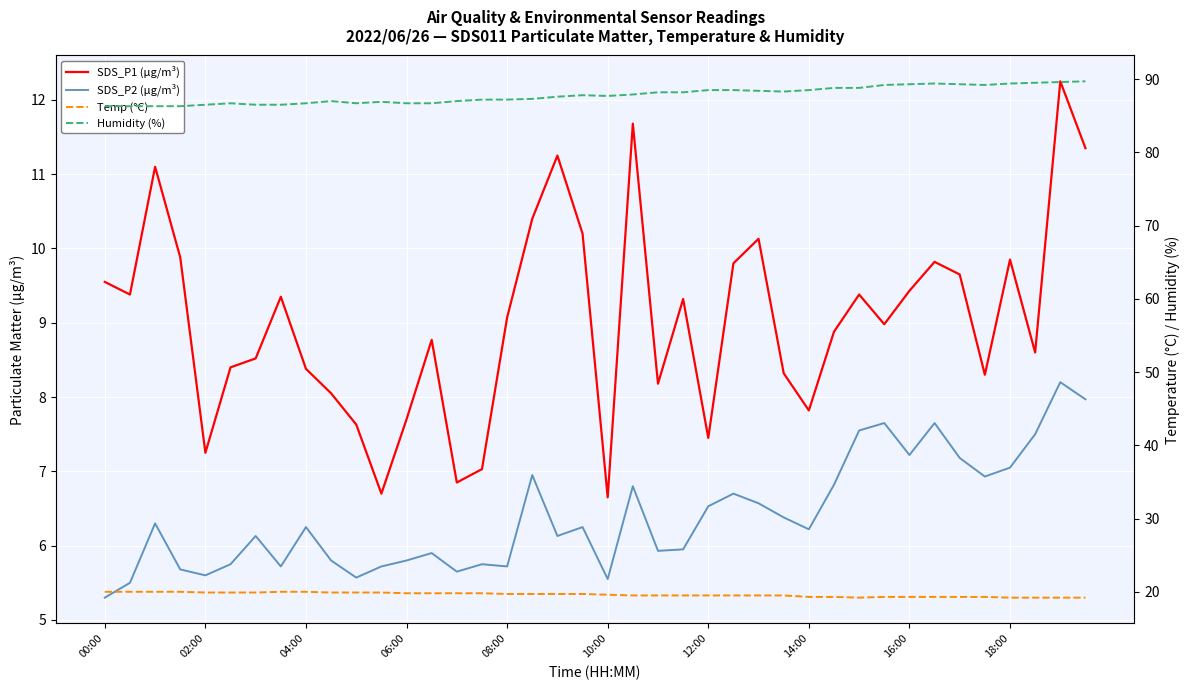

What is the sum of all SDS_P2 (µg/m³) values?

255.8